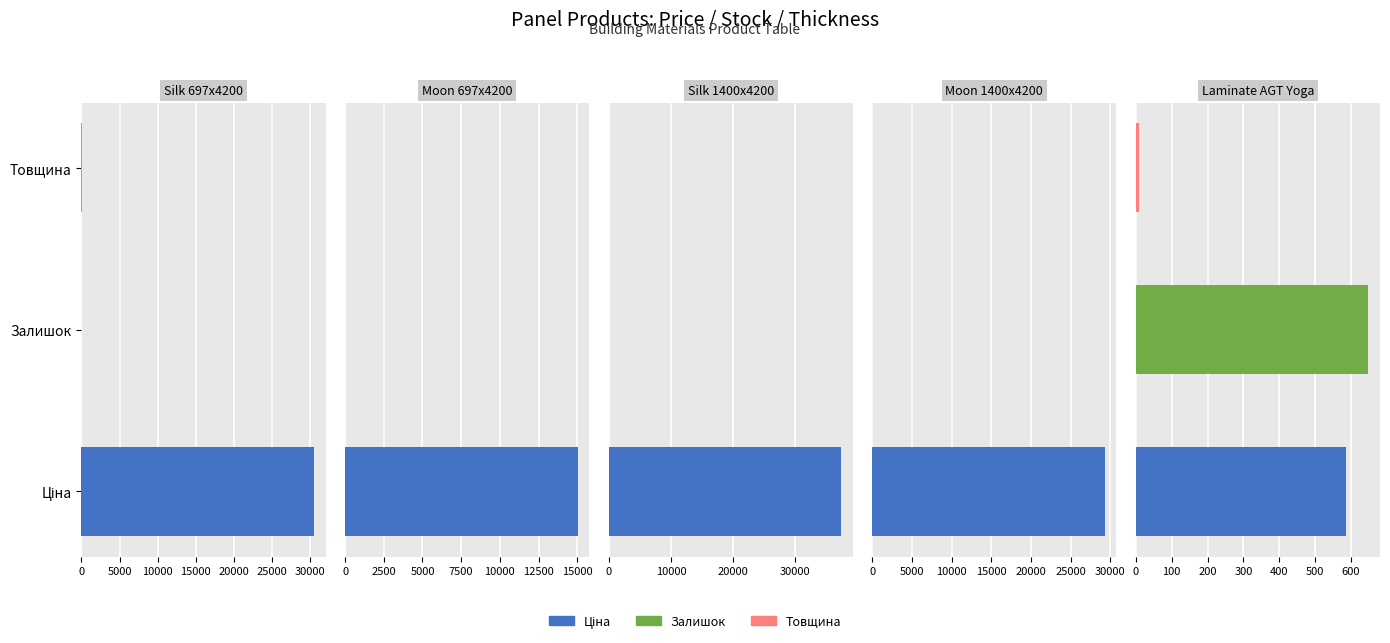

What is the total value across all series at 1?

15031.2